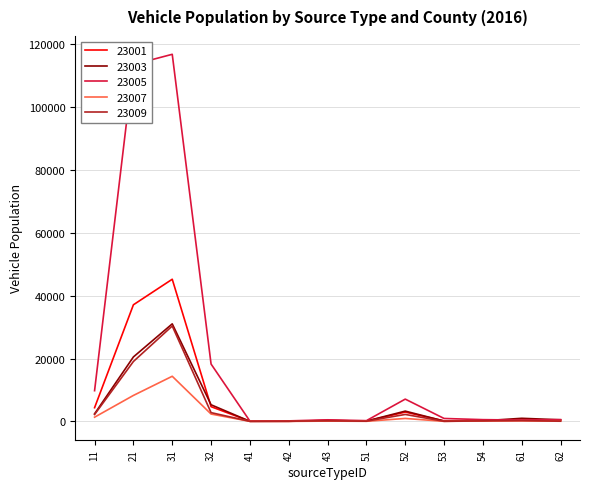

Which series has the widest spread of values?

23005